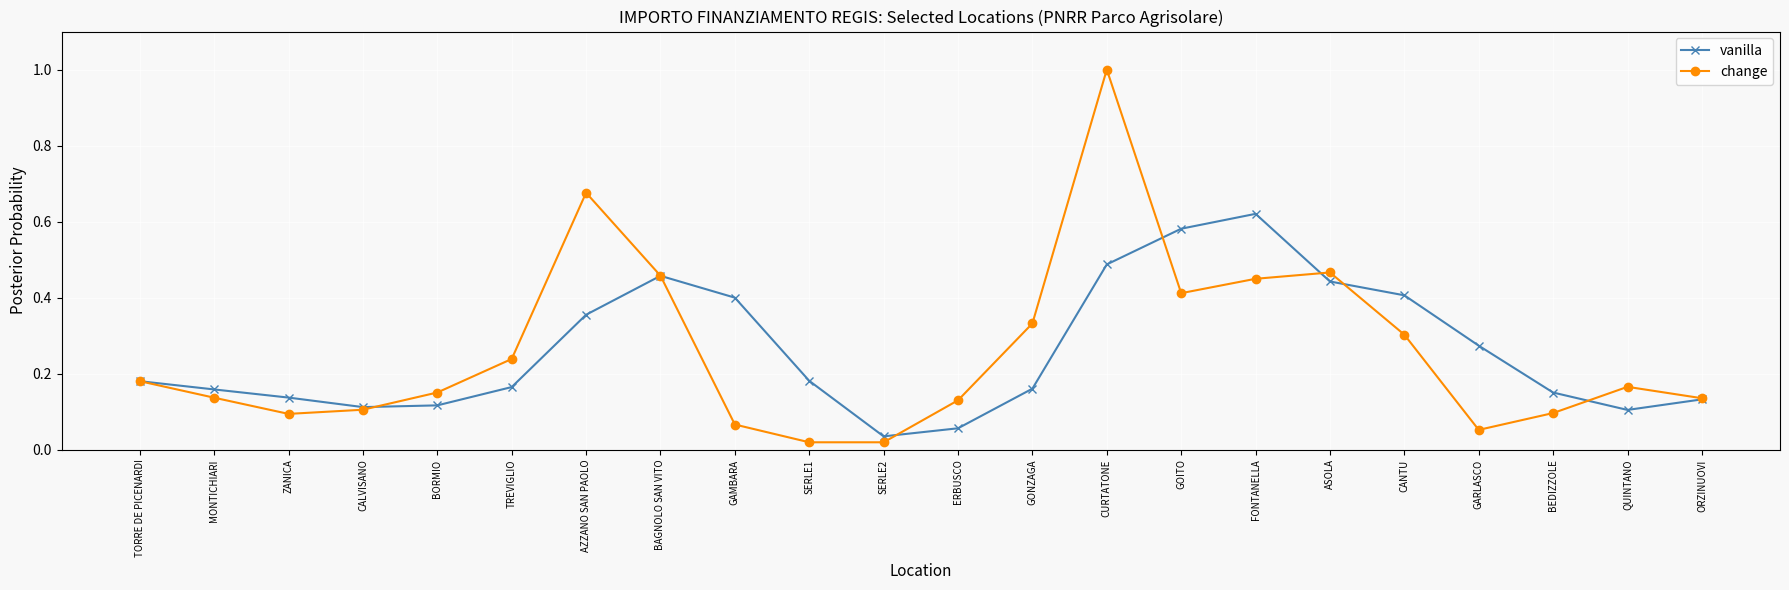

True or false: vanilla has more than 2 interior local peaks.

False